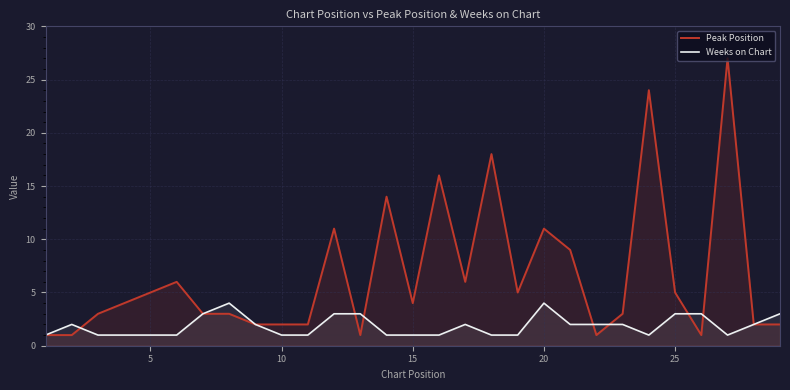

What are all the series names shown in the legend?

Peak Position, Weeks on Chart